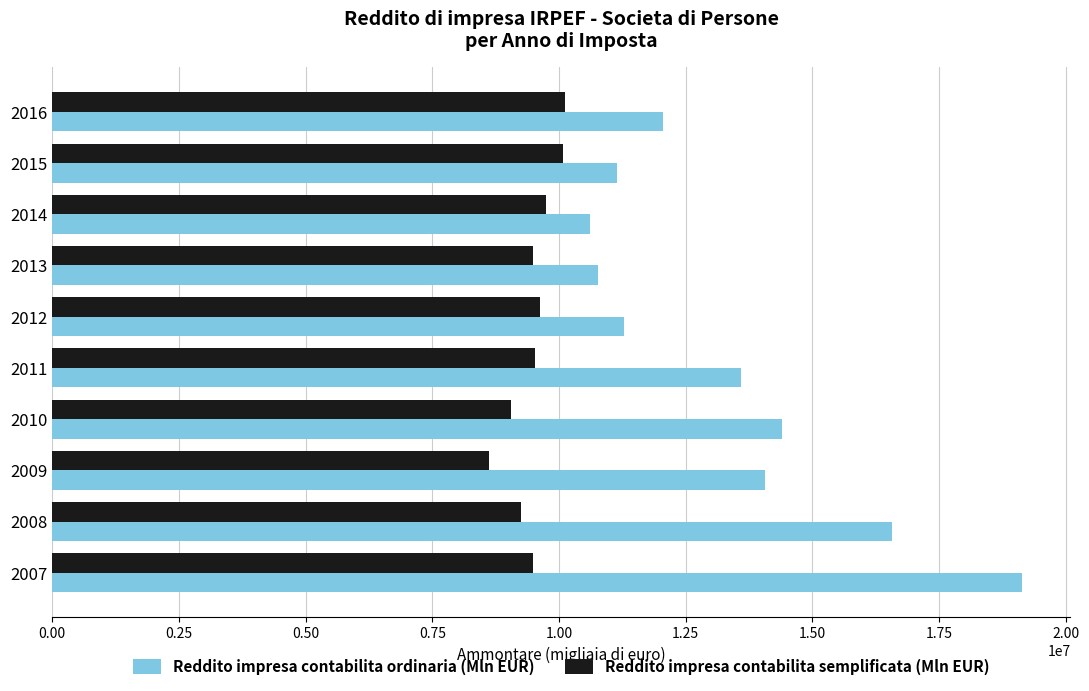

Rank the series by their average value, from highest to lowest.

Reddito impresa contabilita ordinaria (Mln EUR), Reddito impresa contabilita semplificata (Mln EUR)